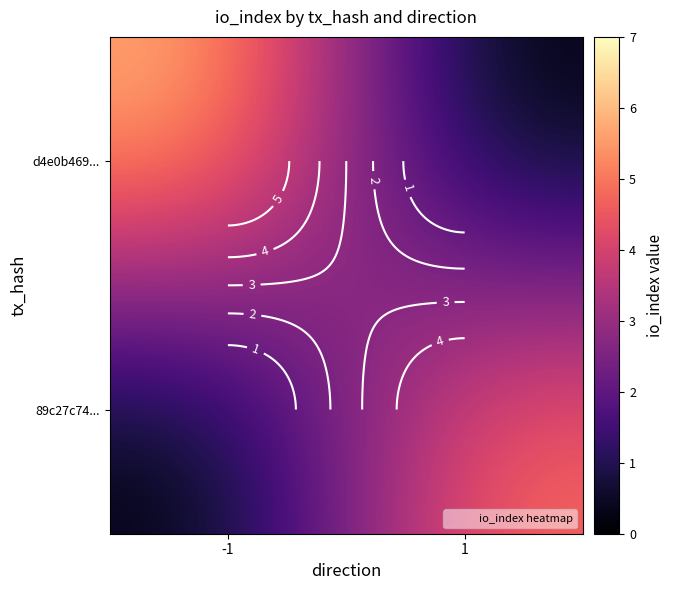

True or false: 89c27c74... has a value of 3 at -1.

False